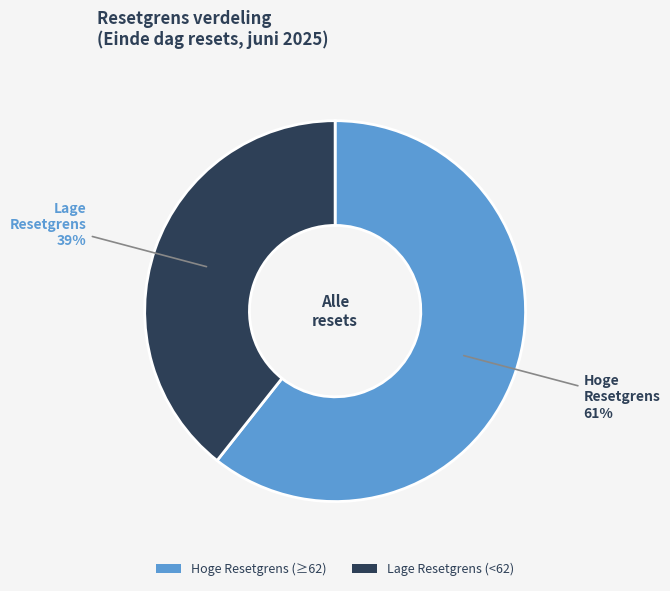

To the nearest percent, what is the average slice percentage?

50%